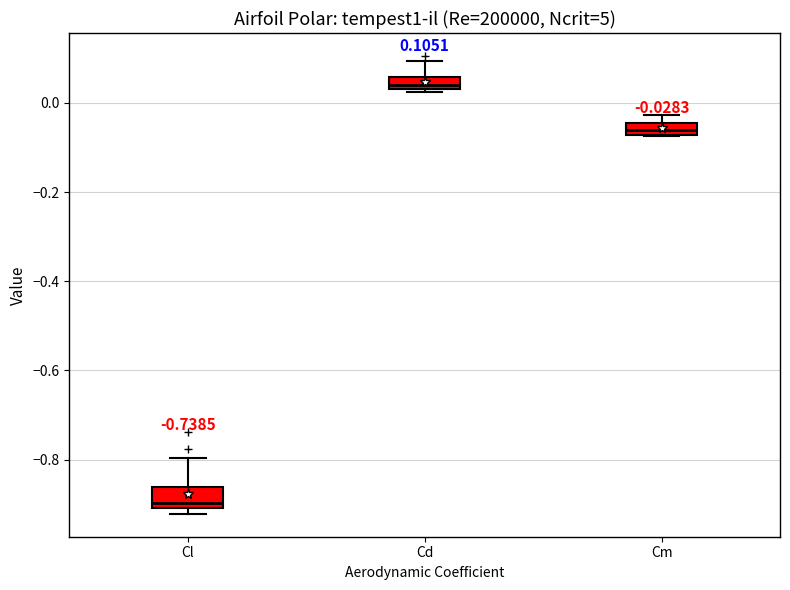

Which box has the lowest median line?

Cl